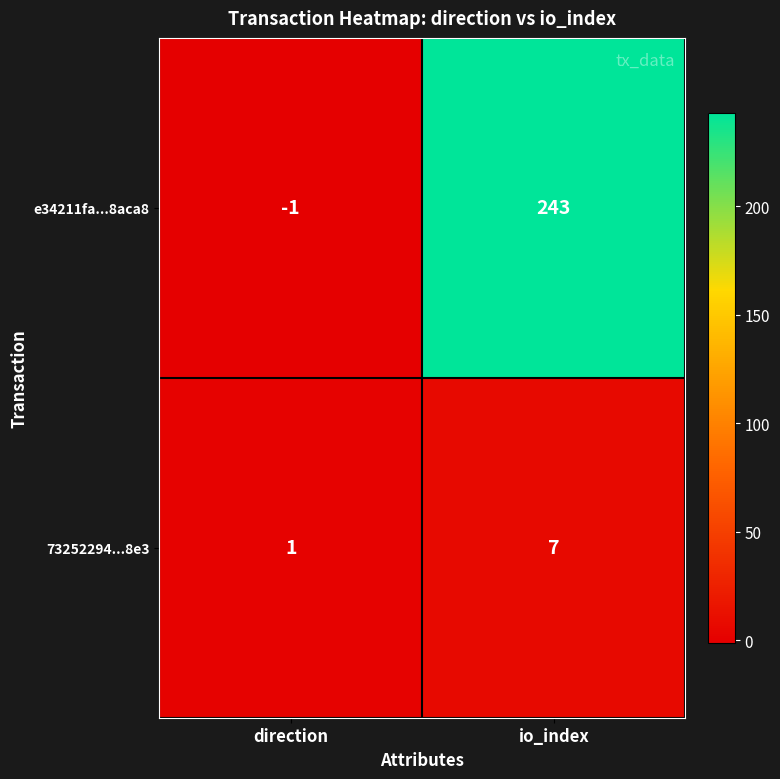

Reading left to right, list all the values displayed in this chart.

e34211fa...8aca8: -1	243
73252294...8e3: 1	7